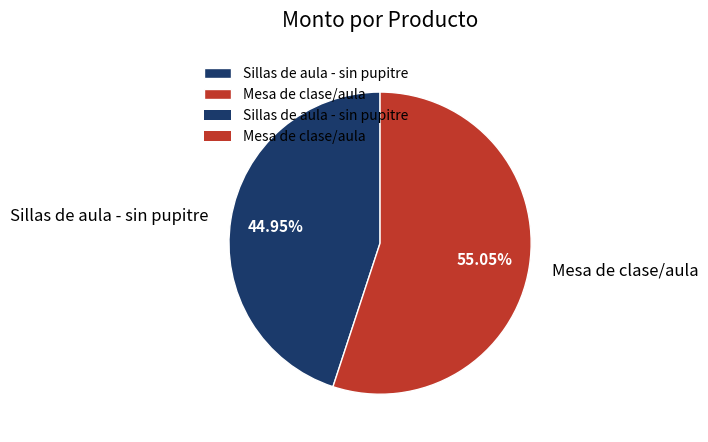

To the nearest percent, what is the average slice percentage?

50%